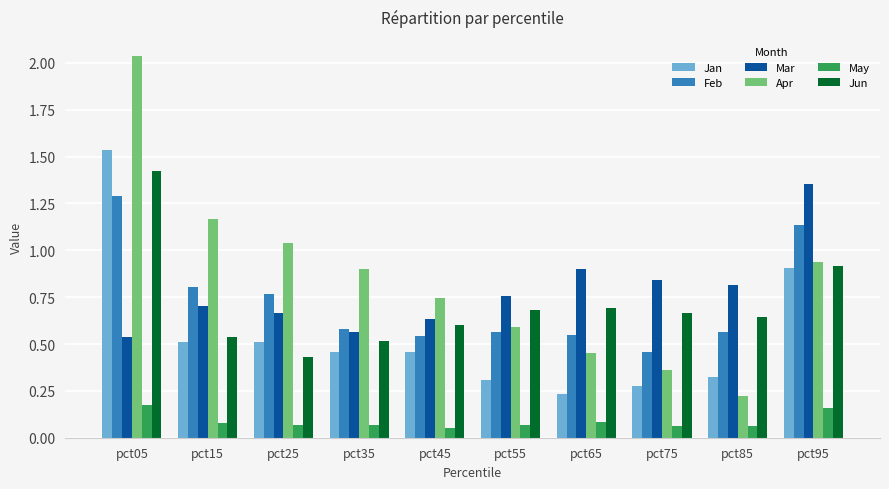

True or false: Jan has a value of 0.9 at pct95.

True